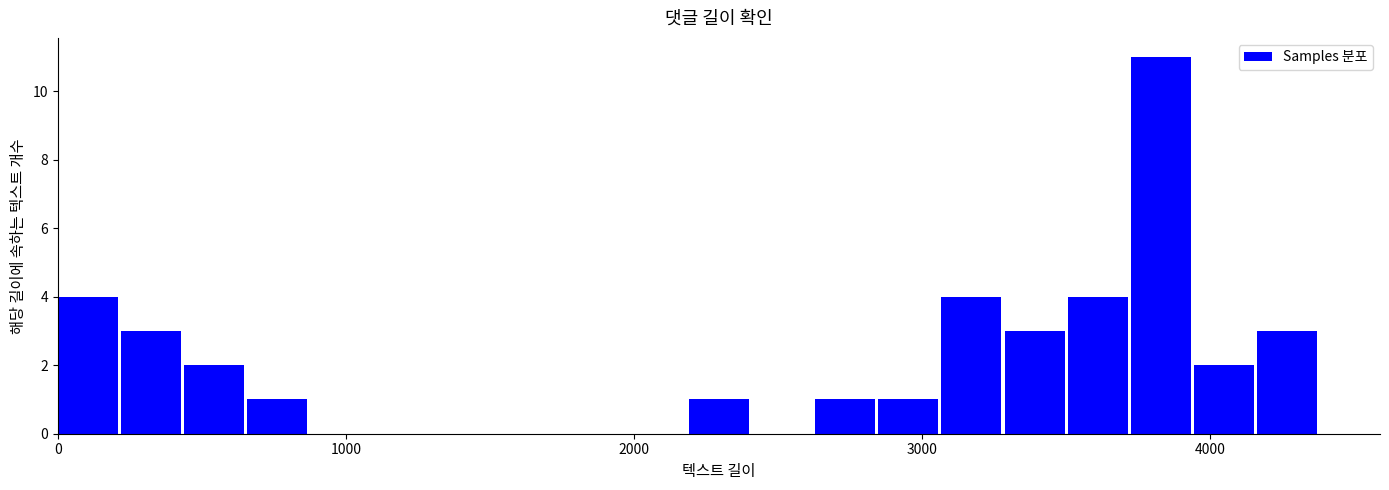

Around what value on the x-axis is the tallest bar? Give the approximate position of its centre, as read against the axis.

3800